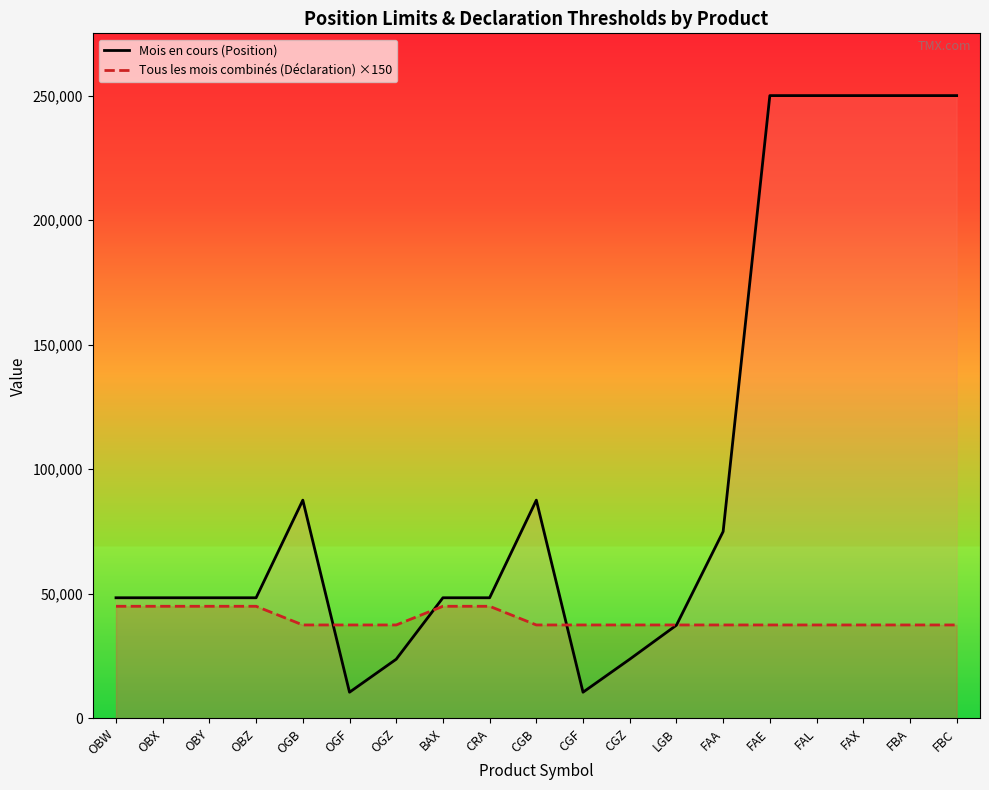

What is the label of the 3rd point from the left?

OBY